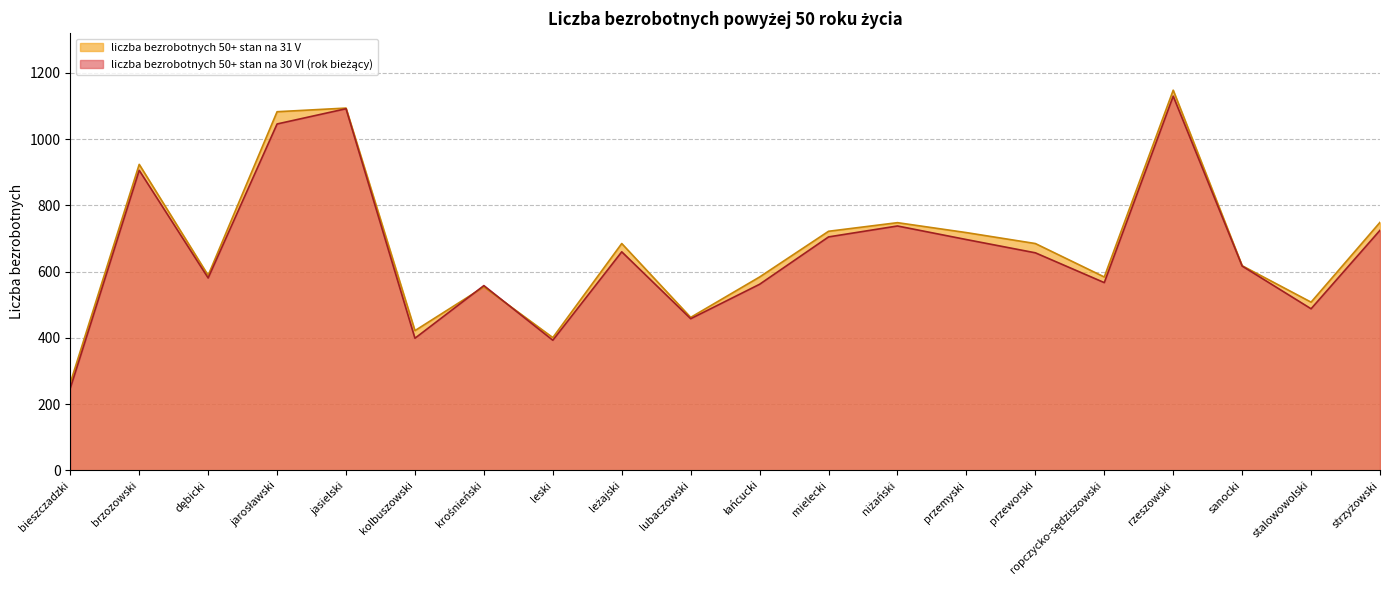

Which series has the widest spread of values?

liczba bezrobotnych 50+ stan na 31 V